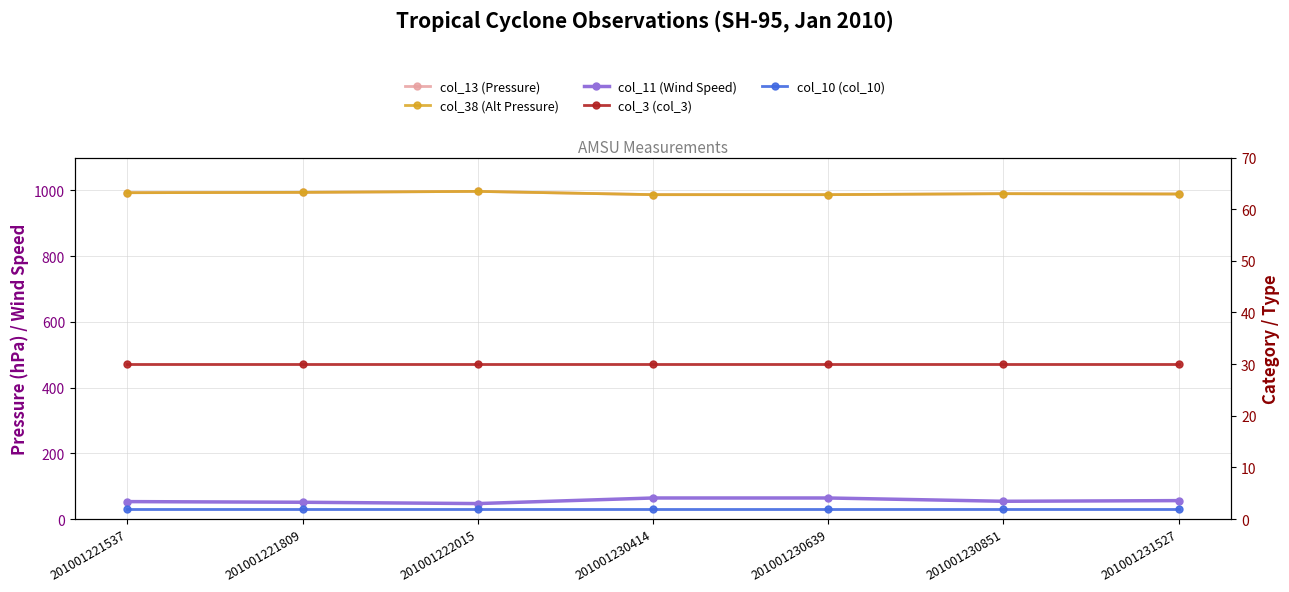

Which has a higher value, 201001221809 or 201001230851?

201001221809